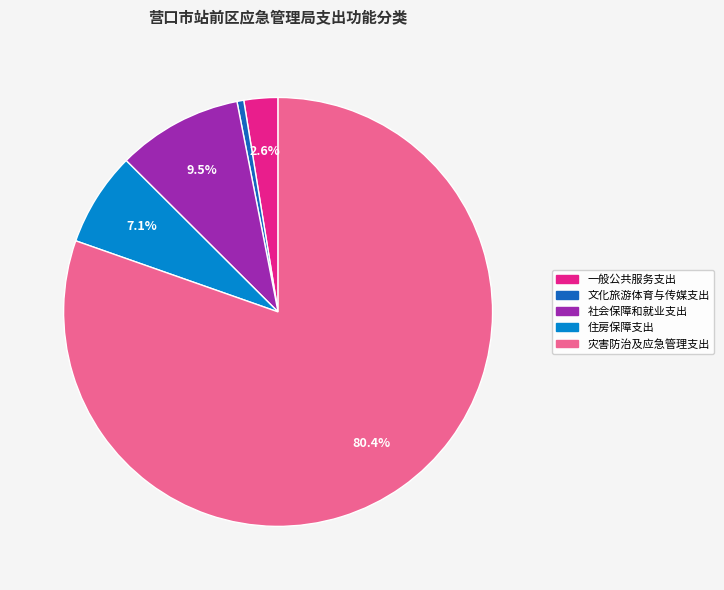

To the nearest percent, what is the difference between the 住房保障支出 and 文化旅游体育与传媒支出 slice percentages?

7%